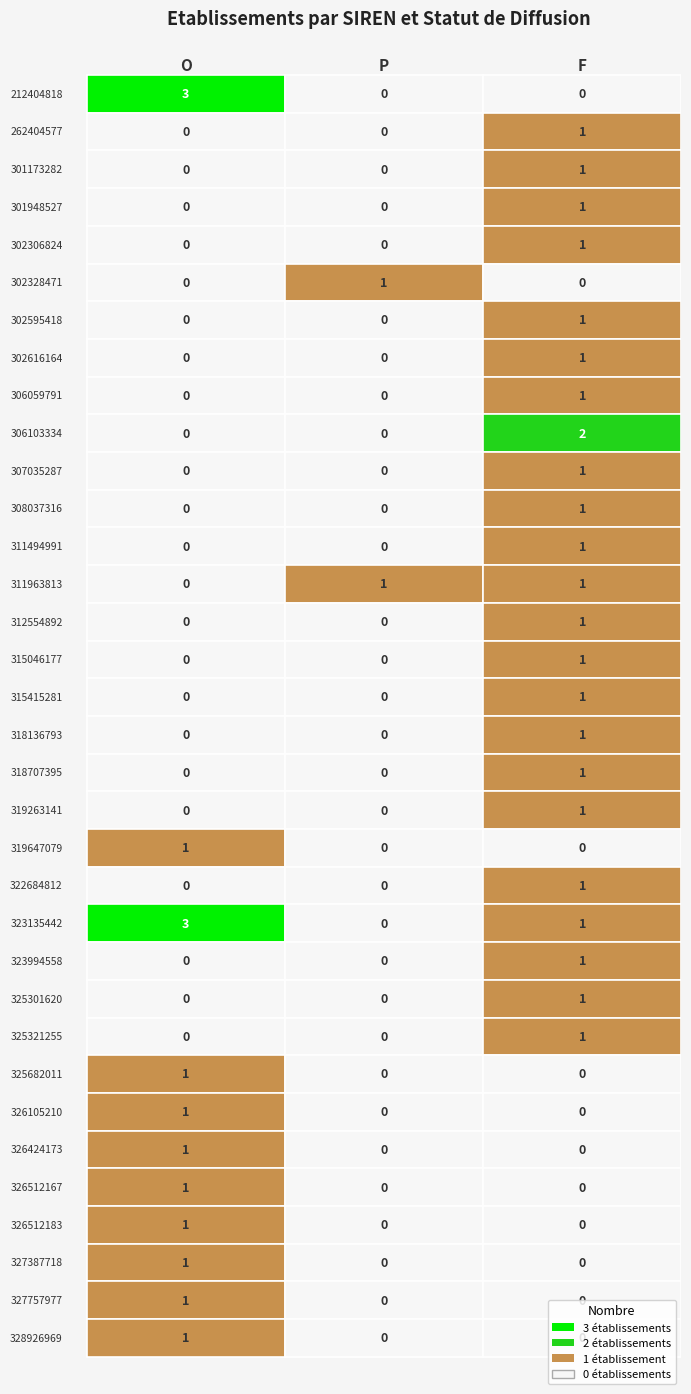

True or false: 301173282 has a value of 1 at F.

False